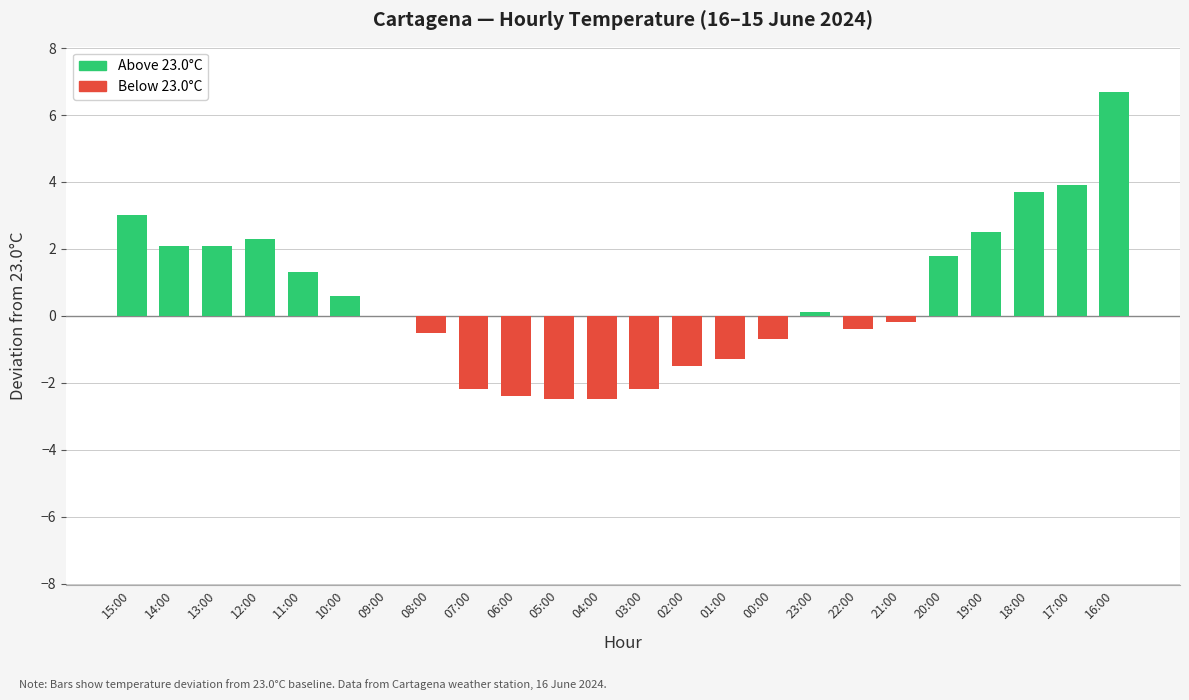

What is the sum of the values at 22:00 and 00:00?

-1.1